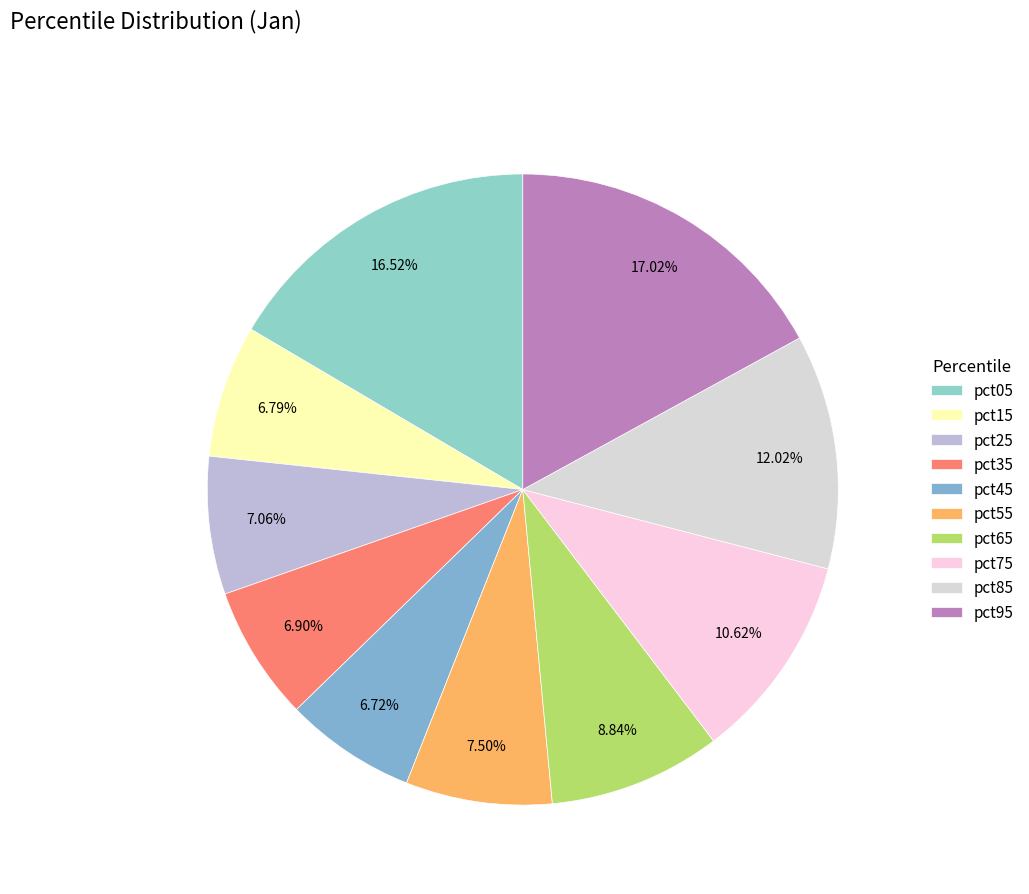

Does any single category account for the majority?

No